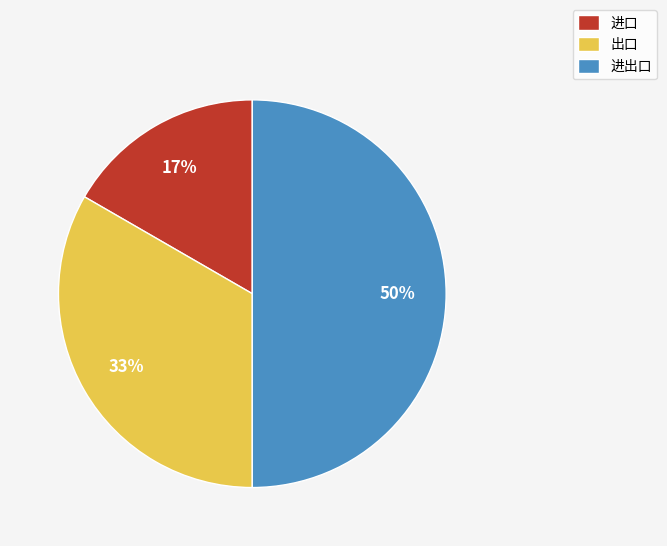

Which category has the smallest portion of the pie?

进口